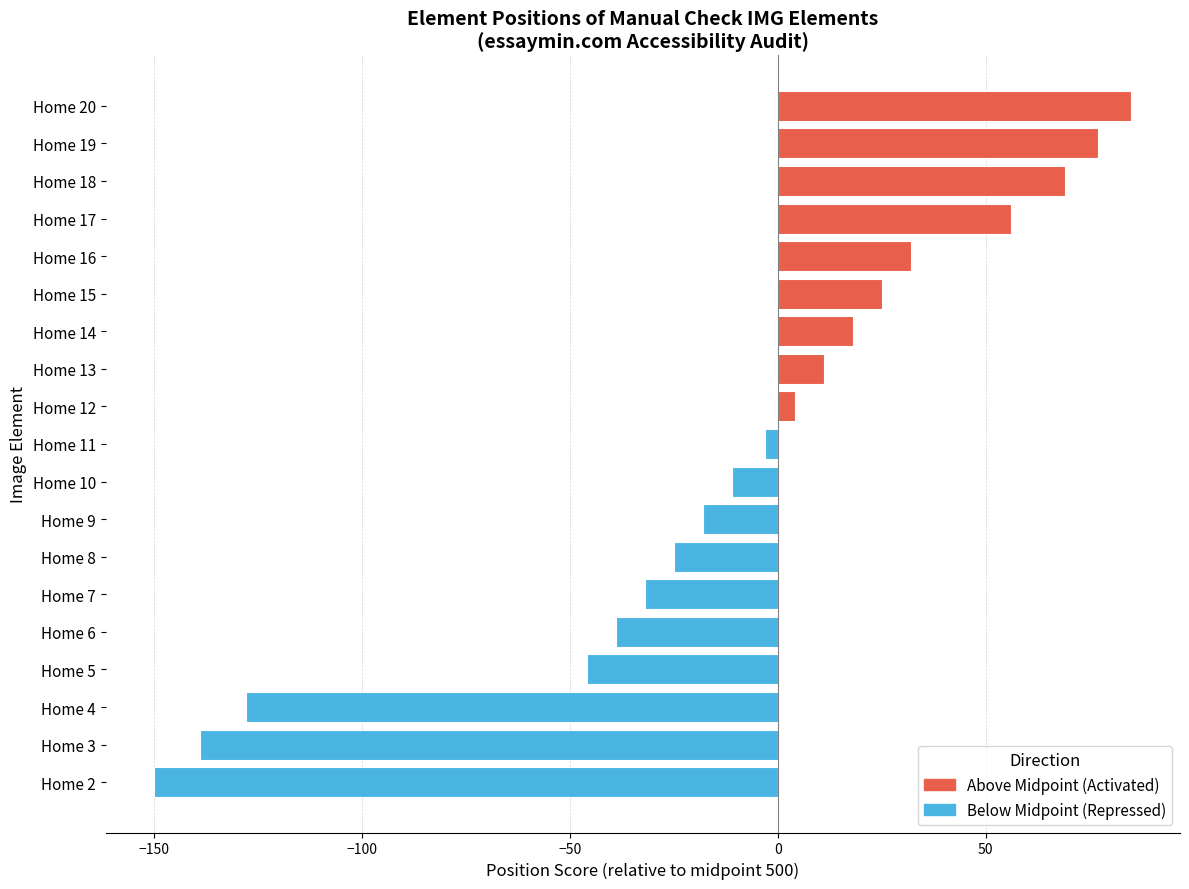

At which category does the chart reach its minimum across all series?

Home 2